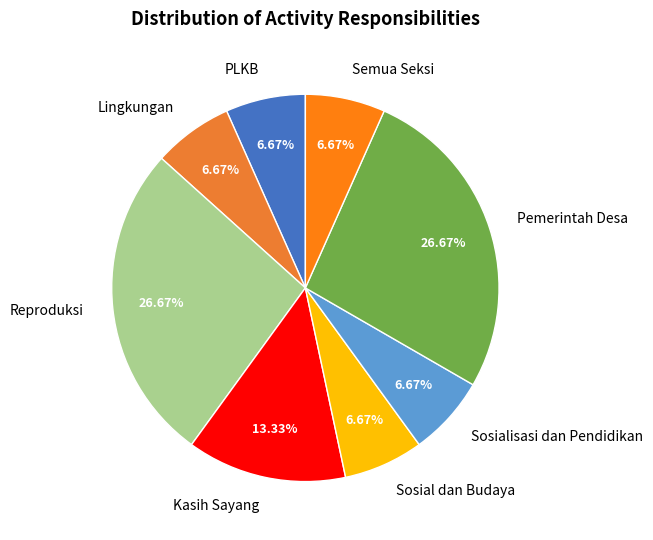

To the nearest percent, what is the difference between the Lingkungan and Kasih Sayang slice percentages?

7%